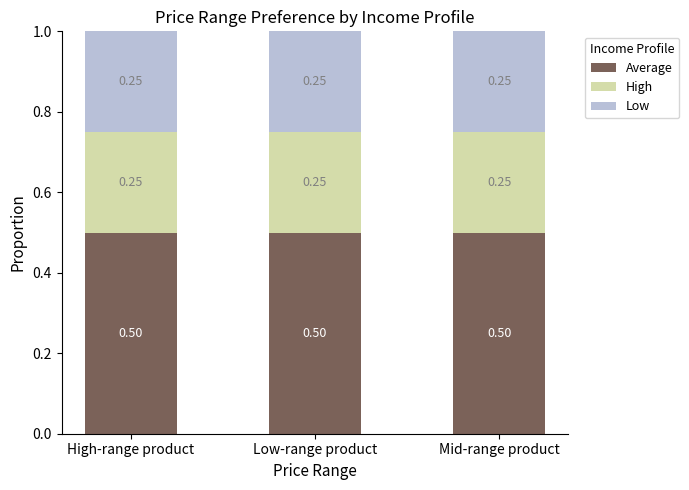

The High series shows 0.1 at Mid-range product. True or false?

False